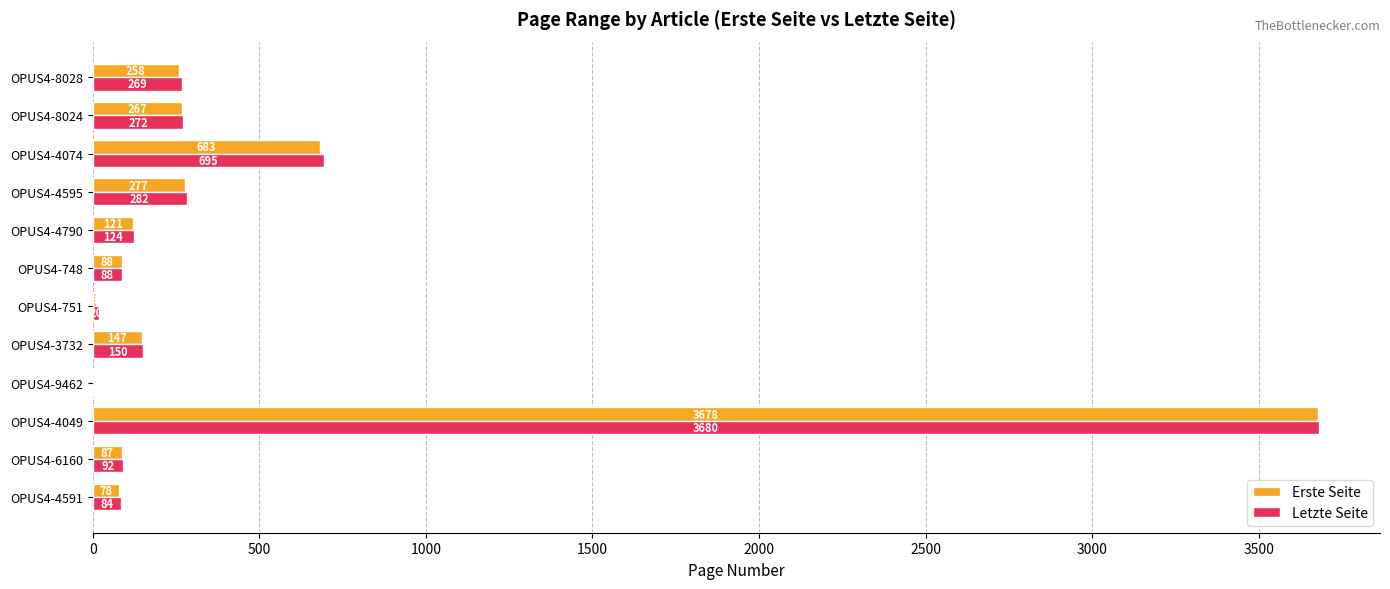

The value of Letzte Seite at OPUS4-4074 is 1188. True or false?

False